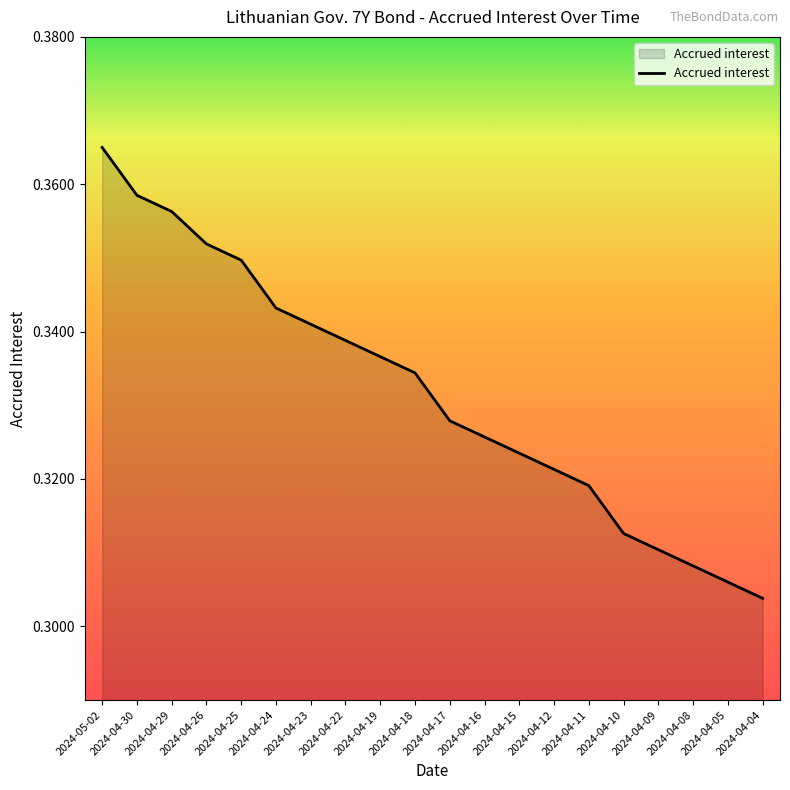

Count the values in the range 0 to 1.

20